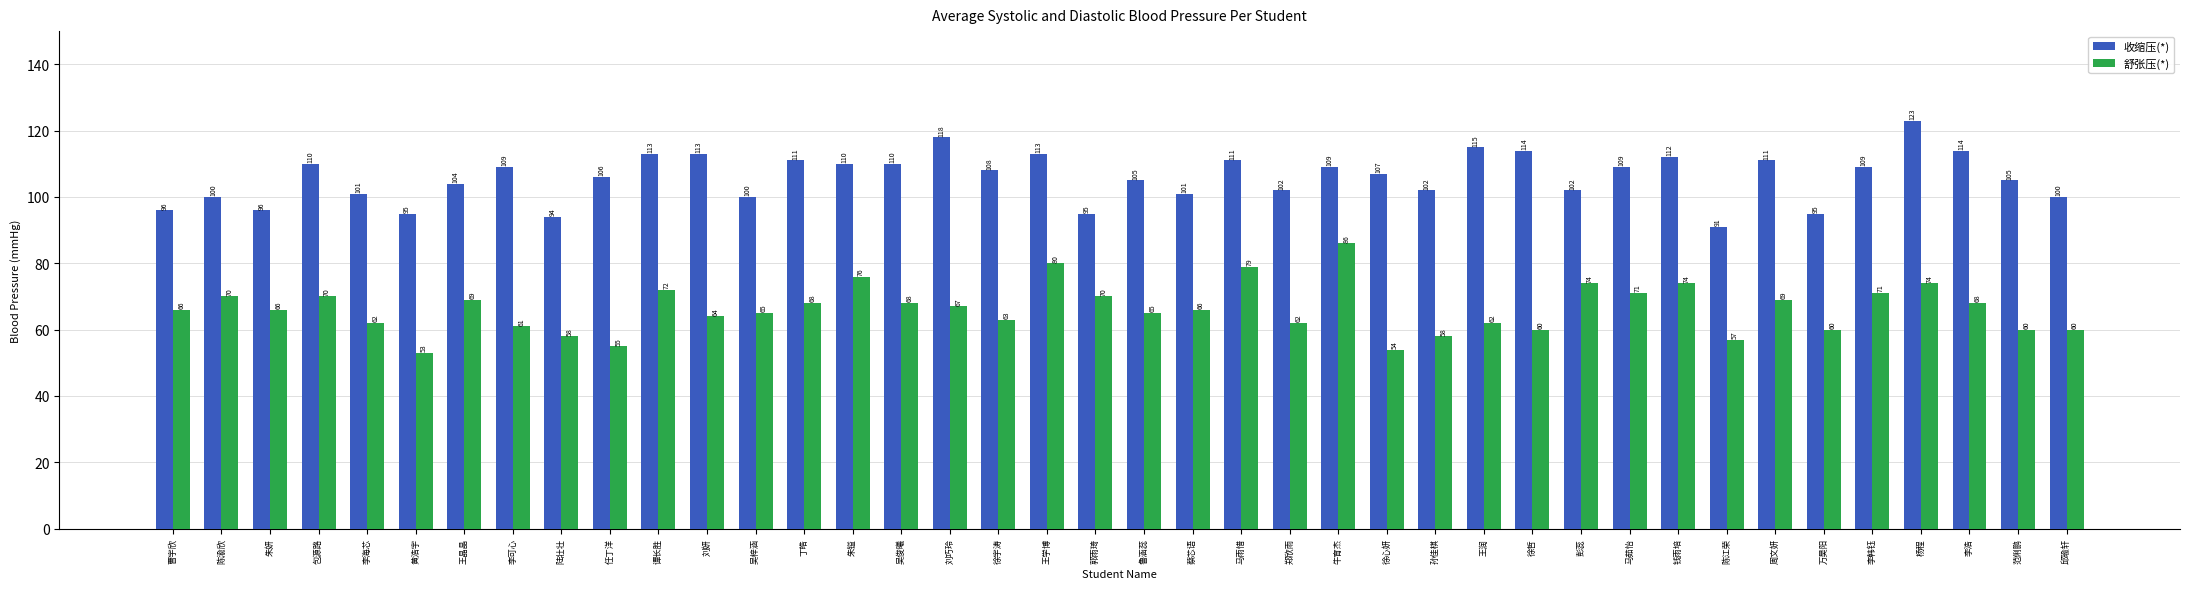

Is the value of 舒张压(*) at 郑欣雨 greater than the value of 收缩压(*) at 任丁洋?

No